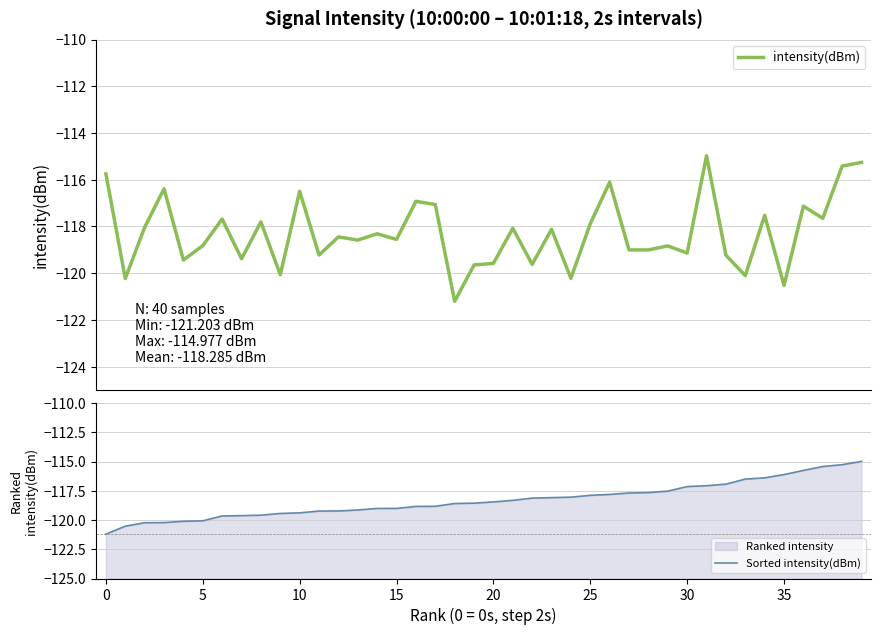

At 28, list the series in order from smallest to largest.

intensity(dBm), Sorted intensity(dBm)